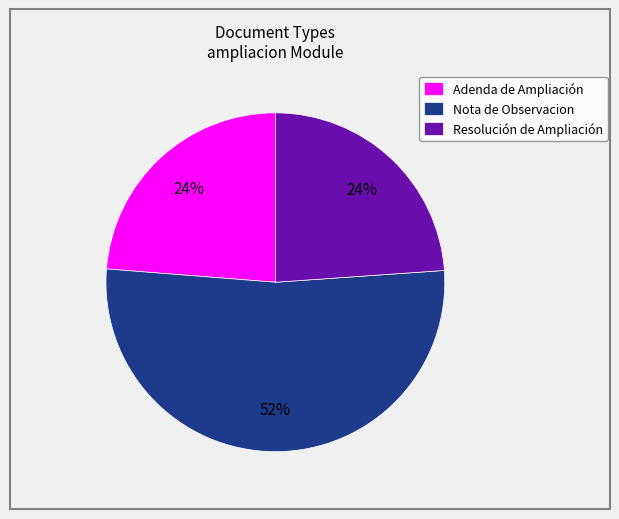

Approximately how many times larger is the value at Nota de Observacion compared to Resolución de Ampliación?

2.2